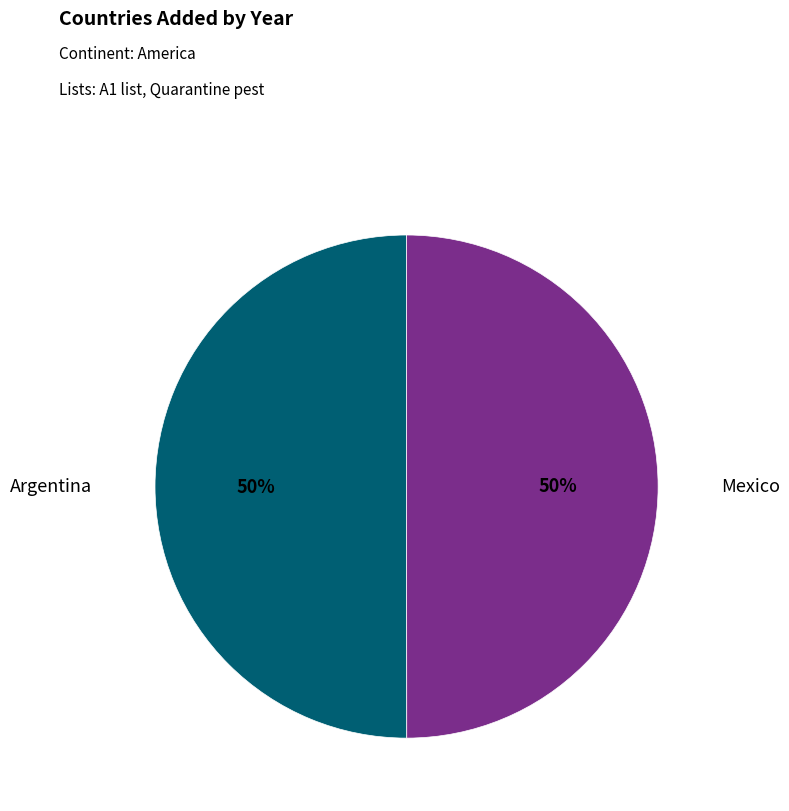

Count the number of slices in the pie.

2